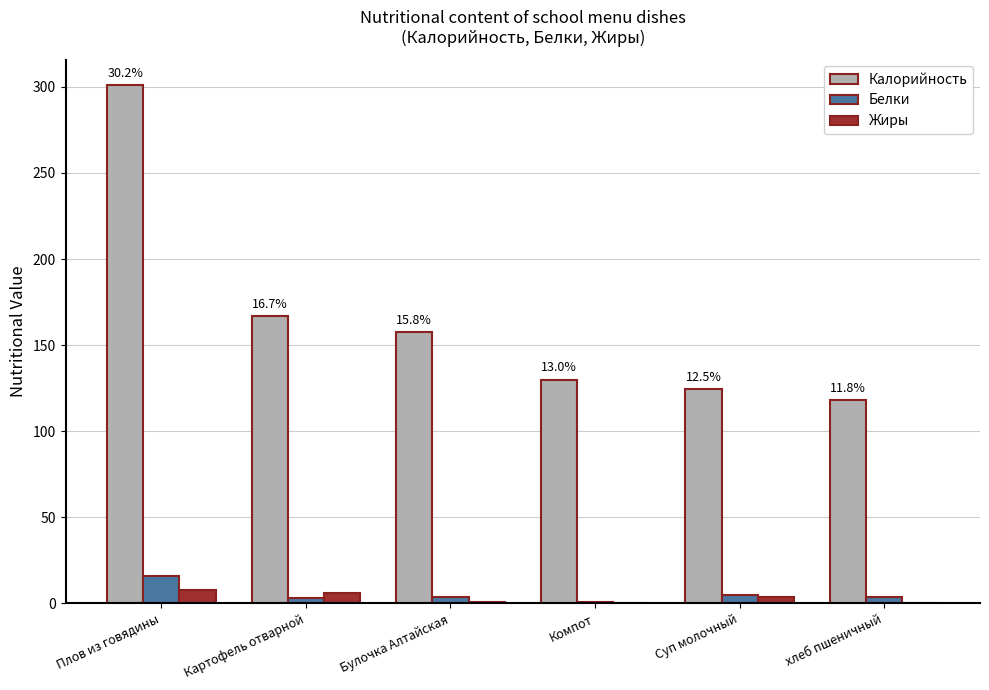

True or false: Калорийность has a value of 83.4 at Компот.

False